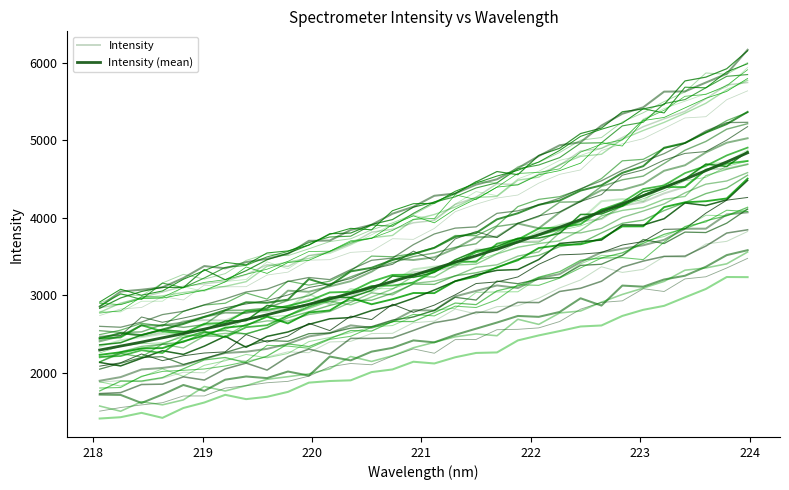

How many categories are shown in the chart?

32